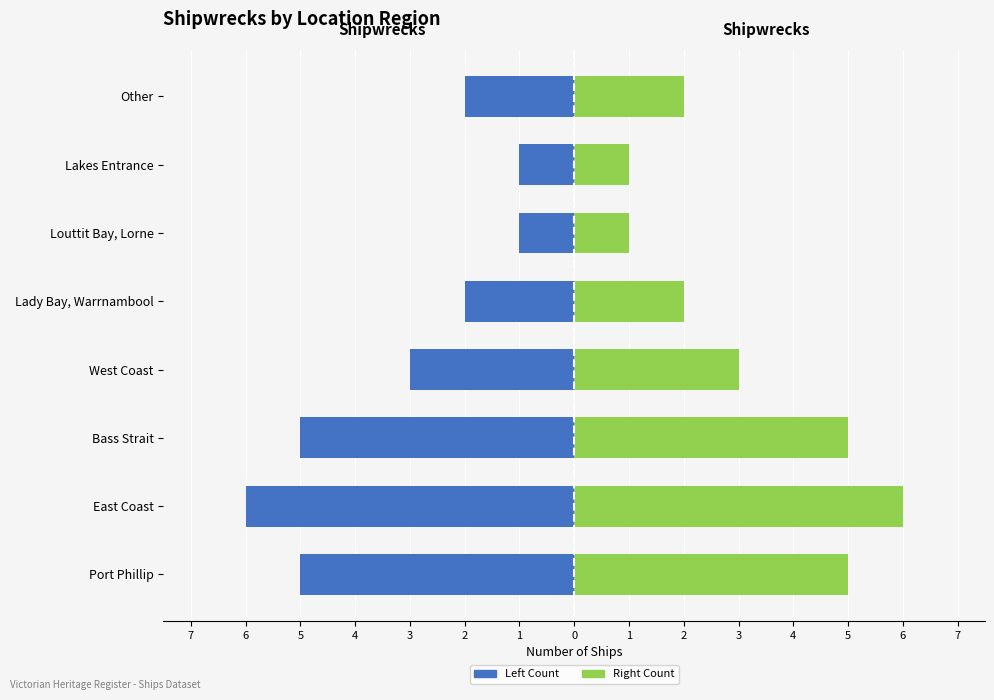

Rank the categories by Right Count value from lowest to highest.

Louttit Bay, Lorne, Lakes Entrance, Lady Bay, Warrnambool, Other, West Coast, Port Phillip, Bass Strait, East Coast